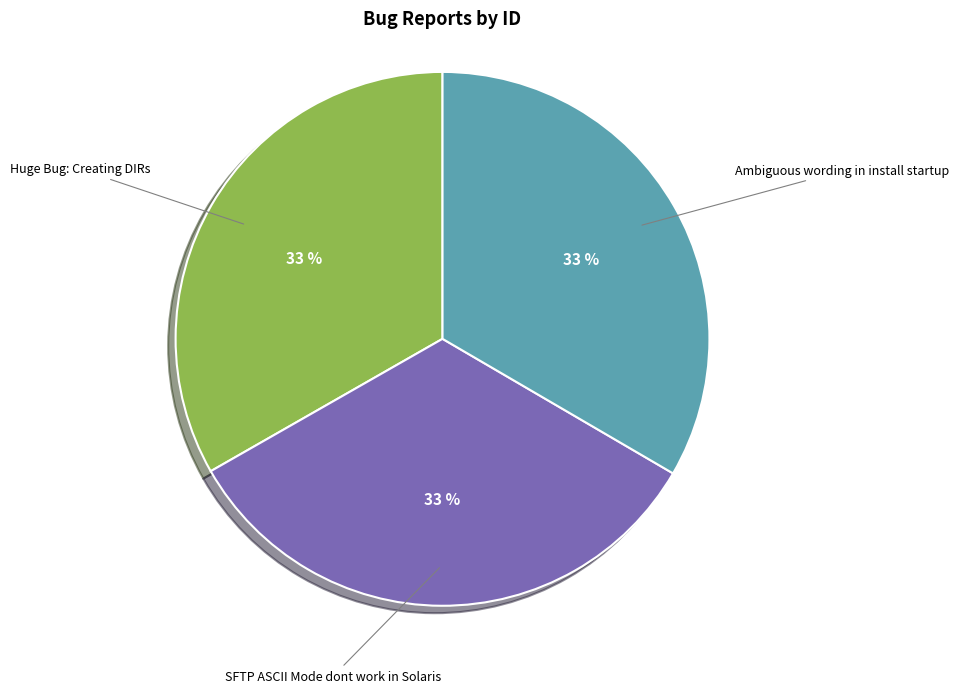

To the nearest percent, what is the average slice percentage?

33%